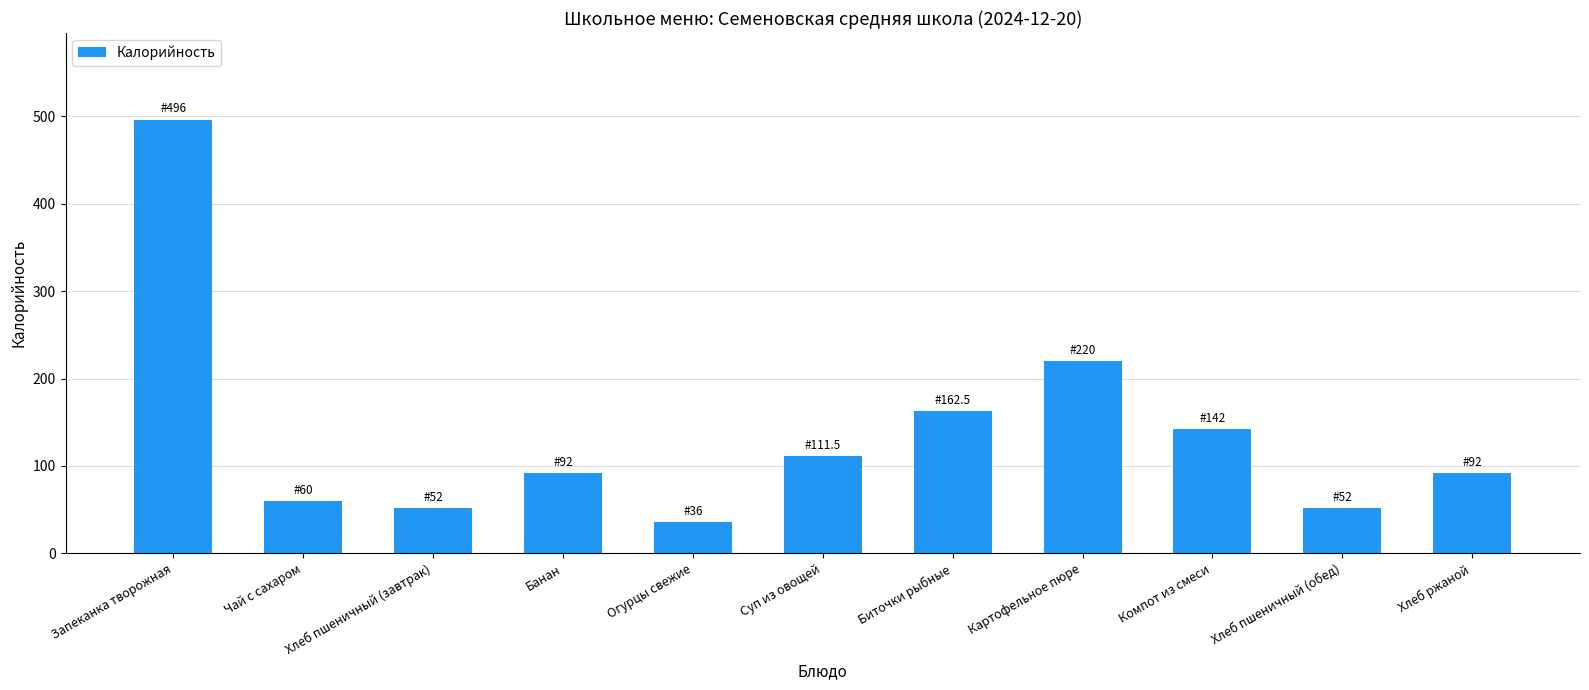

At which label does the data first exceed 92?

Запеканка творожная